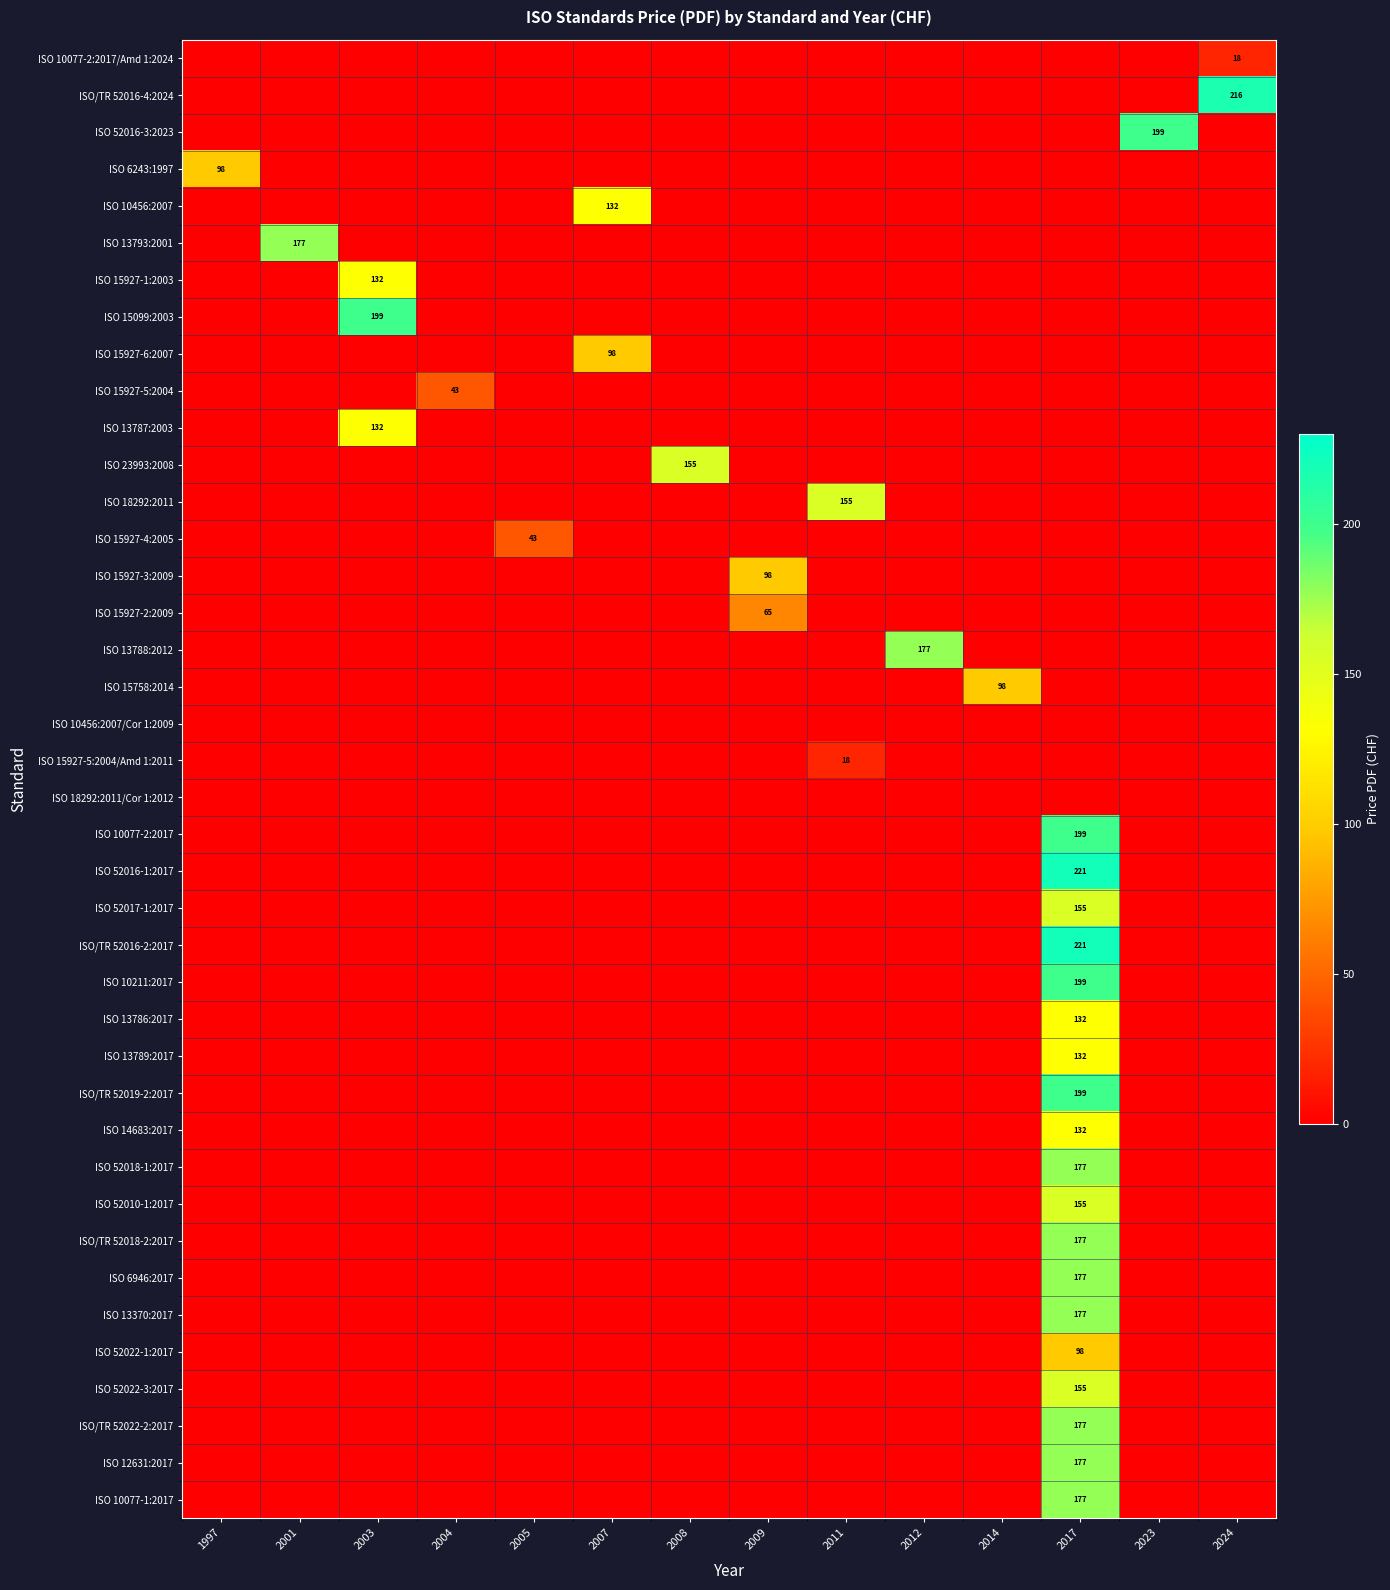

The value of ISO 52022-1:2017 at 2017 is 34. True or false?

False